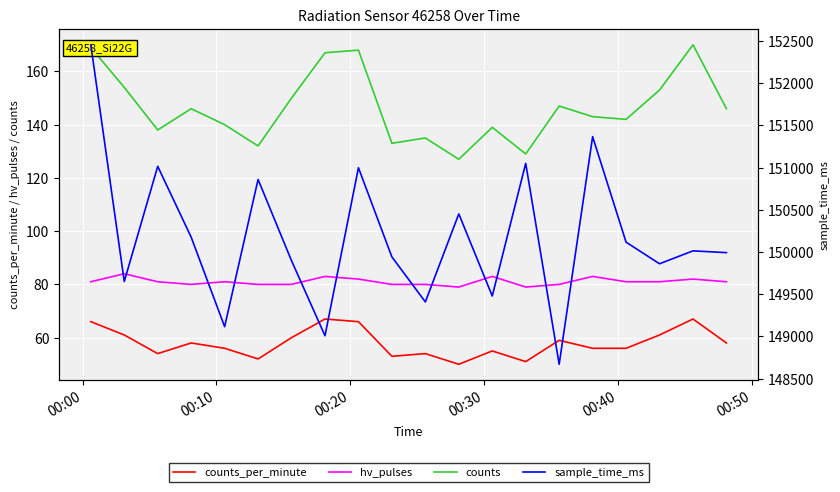

Is this an area chart (filled region under the line)?

No